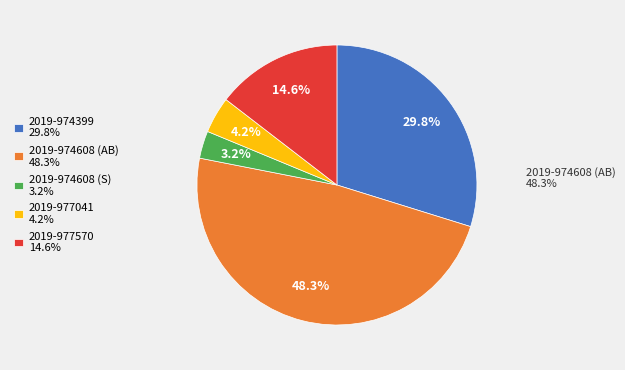

Is 2019-974399 the majority of the pie?

No